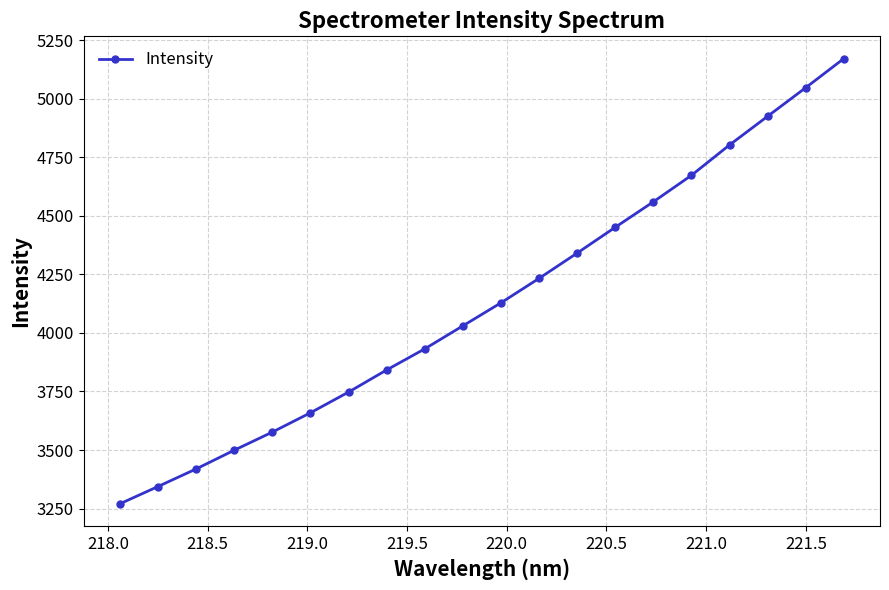

True or false: there are more than 1 points higher than both neighbors.

False